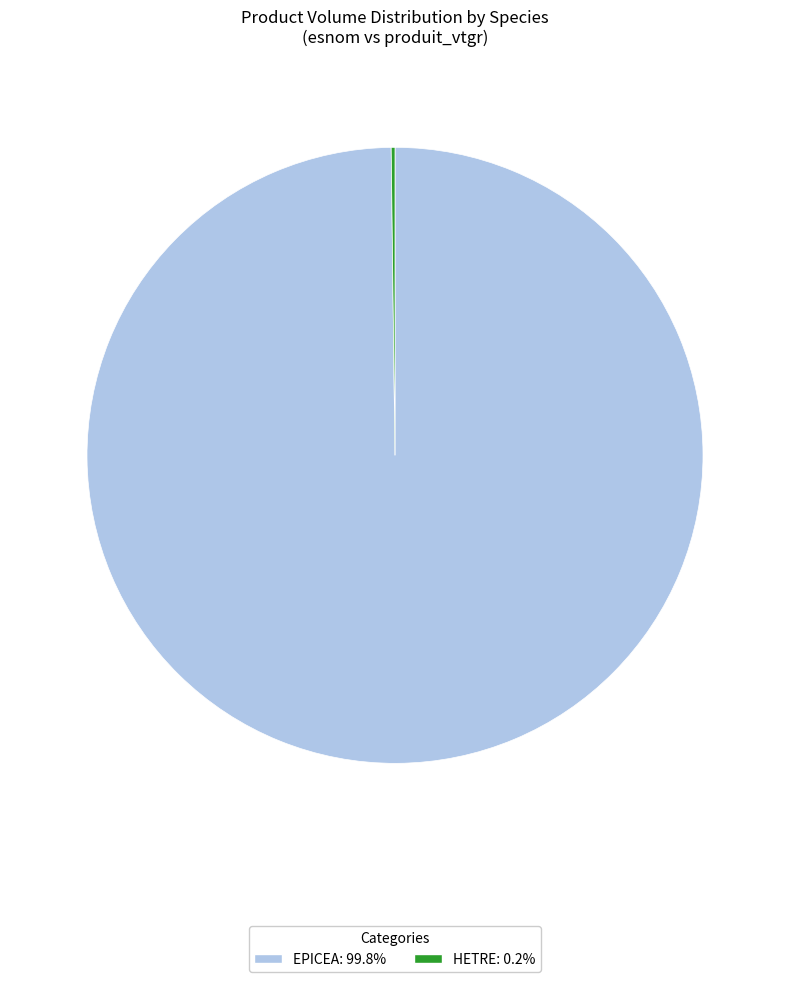

Which category has the biggest portion of the pie?

EPICEA